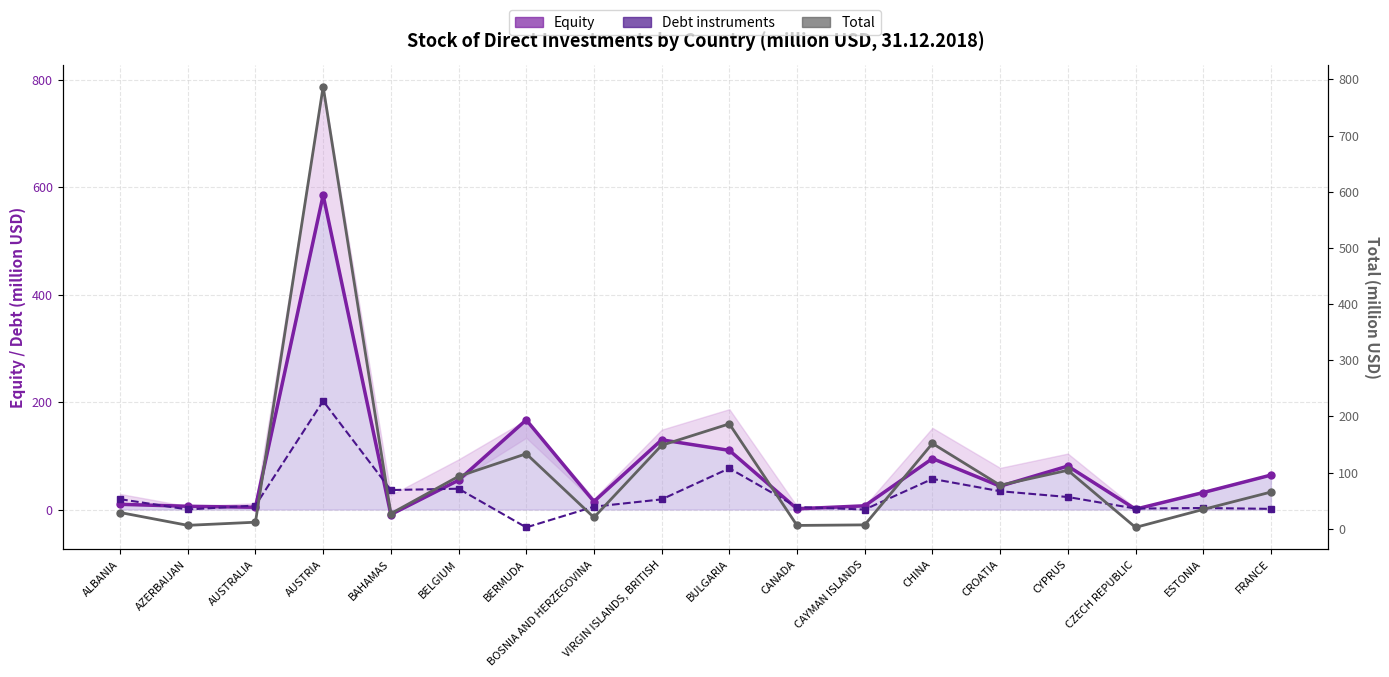

Where does the Debt instruments series first go above 18?

ALBANIA